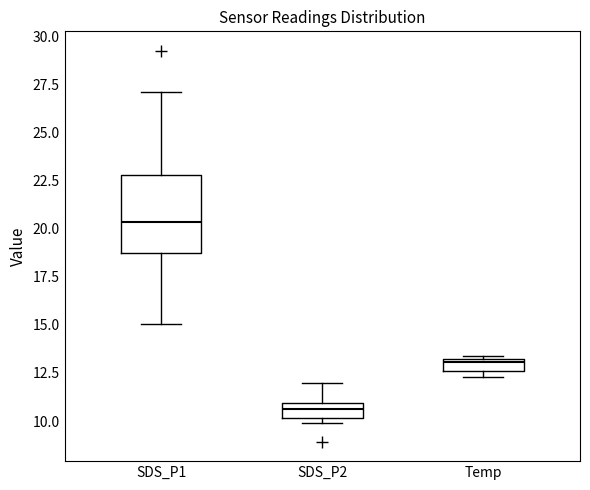

Where is the lower edge of the box for Temp on the y-axis? The values are not printed on the chart, so give them approximately, as read against the axis.

12.5